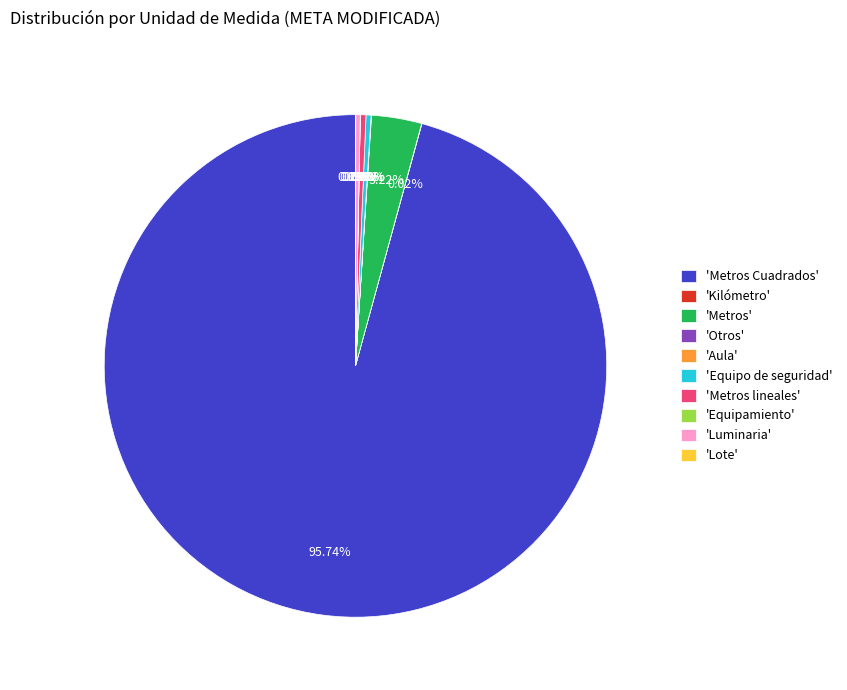

Does any single category account for the majority?

Yes